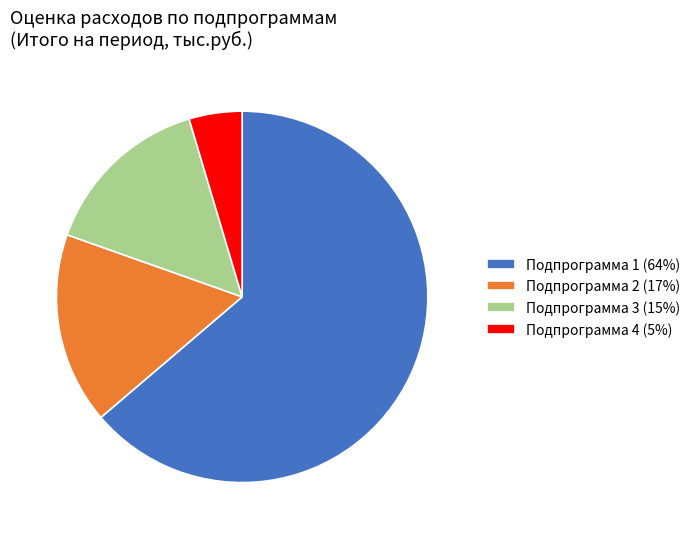

Is Подпрограмма 1 the majority of the pie?

Yes